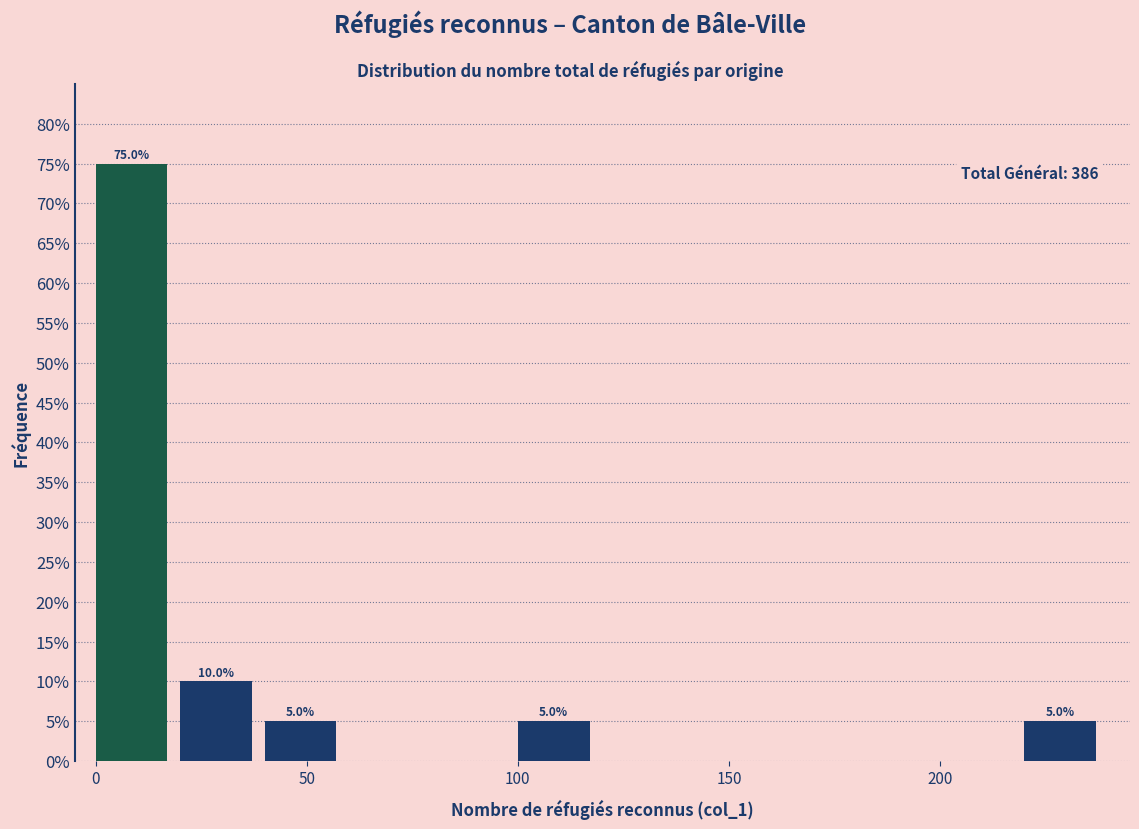

Over which range of the x-axis is the bar tallest?

0 to 20